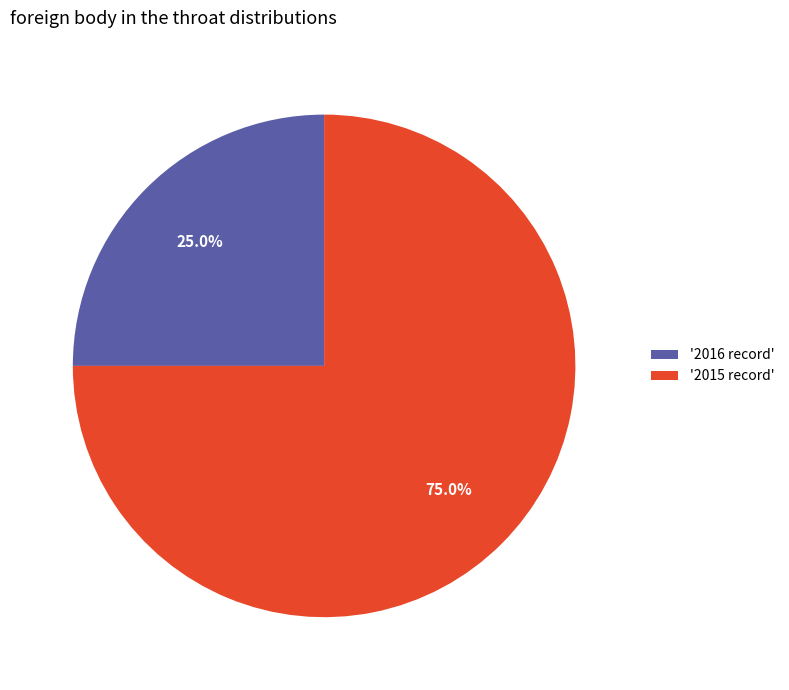

Count the number of slices in the pie.

2